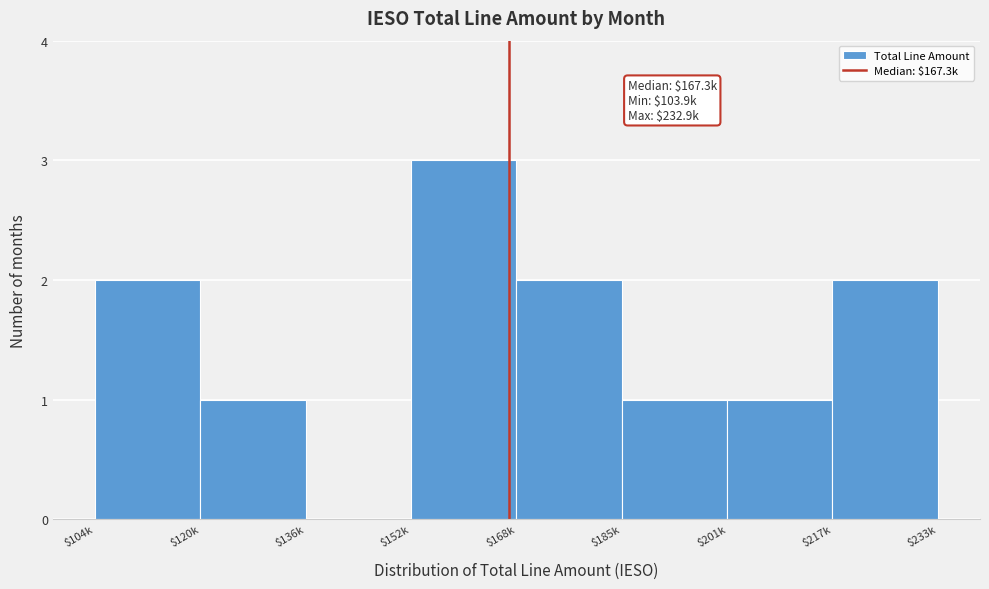

What is the sum of all values?

12